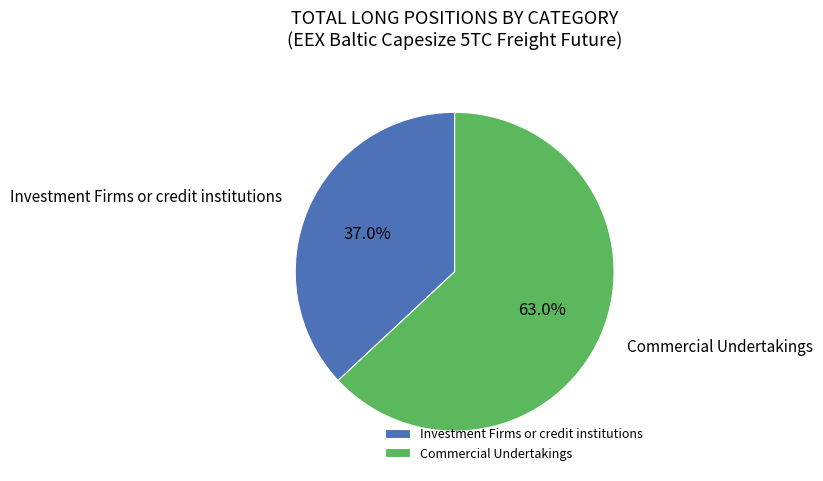

Between Commercial Undertakings and Investment Firms or credit institutions, which is larger?

Commercial Undertakings